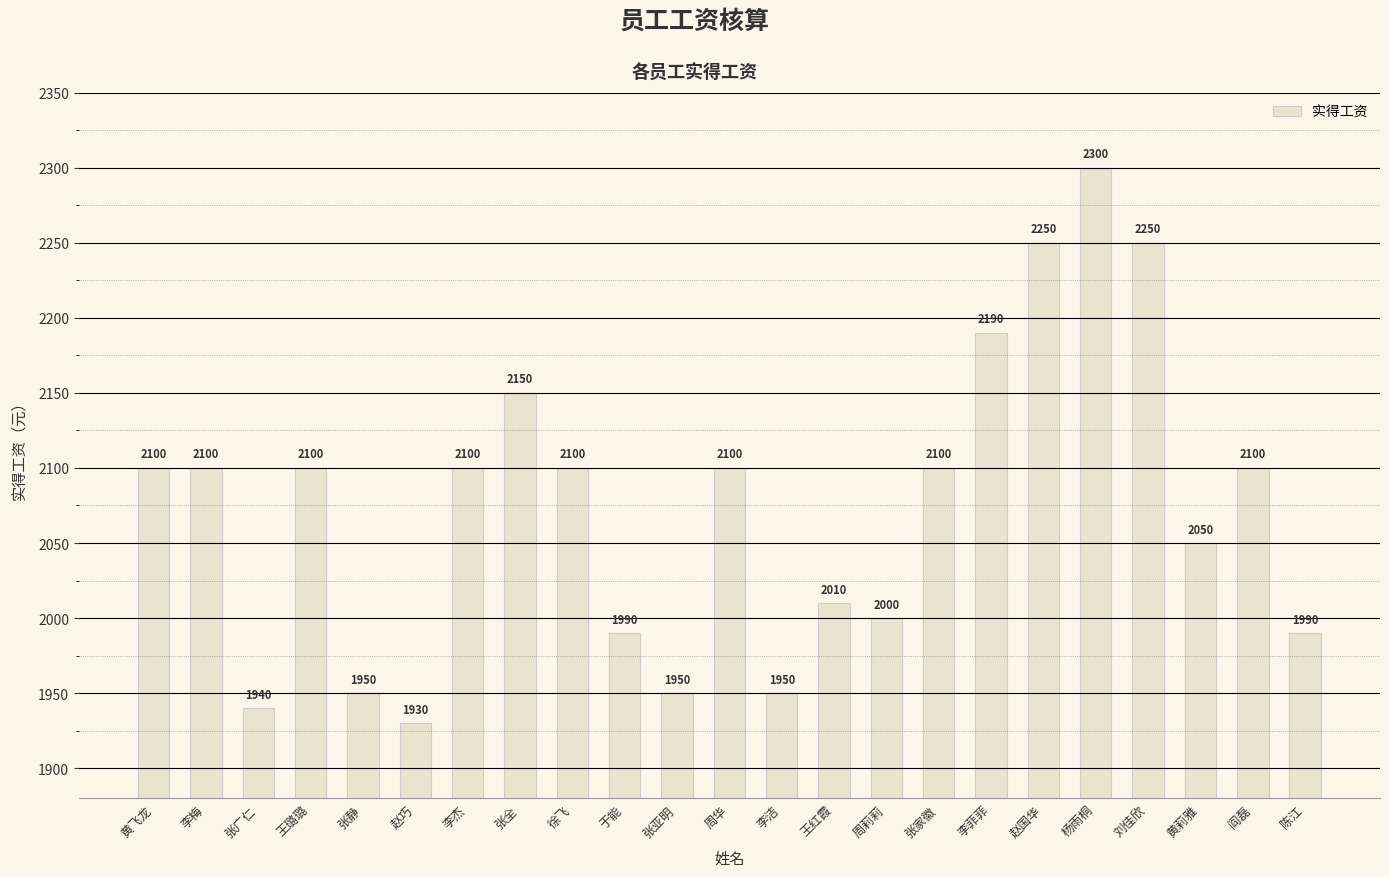

Reading left to right, list all the values displayed in this chart.

黄飞龙=2100	李梅=2100	张广仁=1940	王璐璐=2100	张静=1950	赵巧=1930	李杰=2100	张全=2150	徐飞=2100	于能=1990	张亚明=1950	周华=2100	李洁=1950	王红霞=2010	周莉莉=2000	张家徽=2100	李菲菲=2190	赵国华=2250	杨雨桐=2300	刘佳欣=2250	黄莉雅=2050	阎磊=2100	陈江=1990